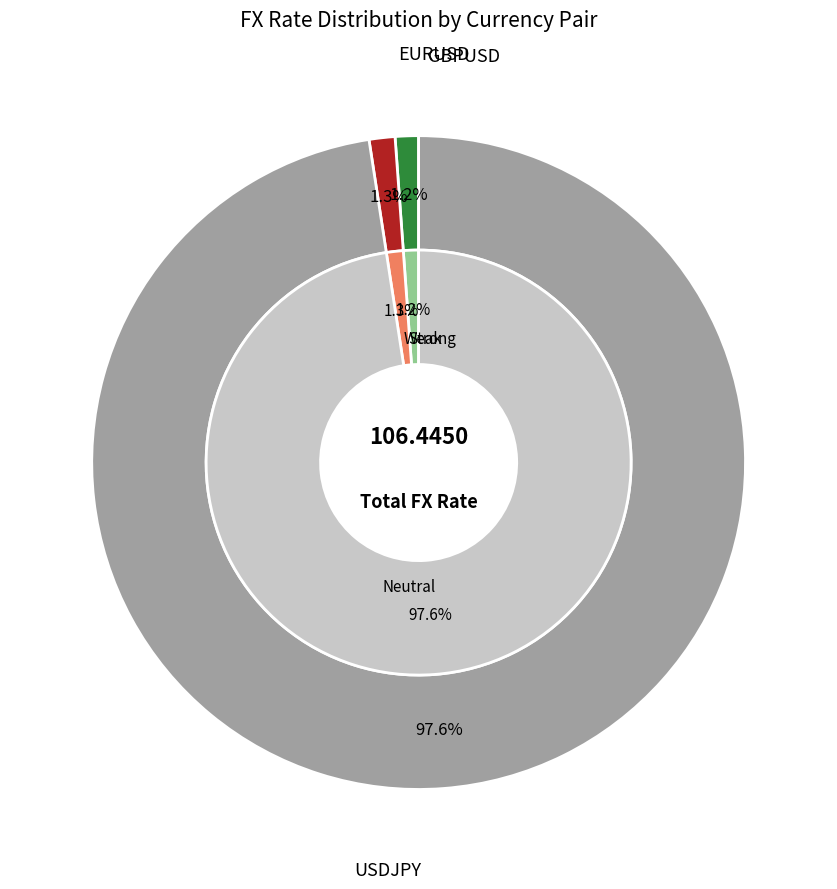

To the nearest percent, what is the average slice percentage?

33%